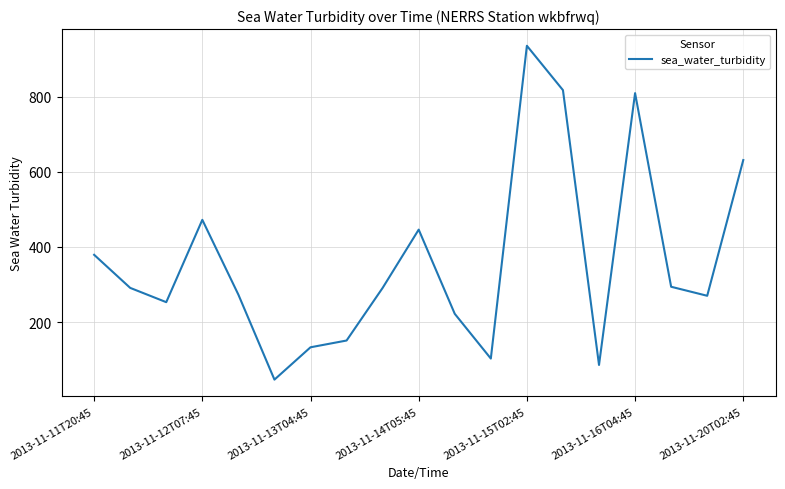

What is the difference between the maximum and minimum values?

888